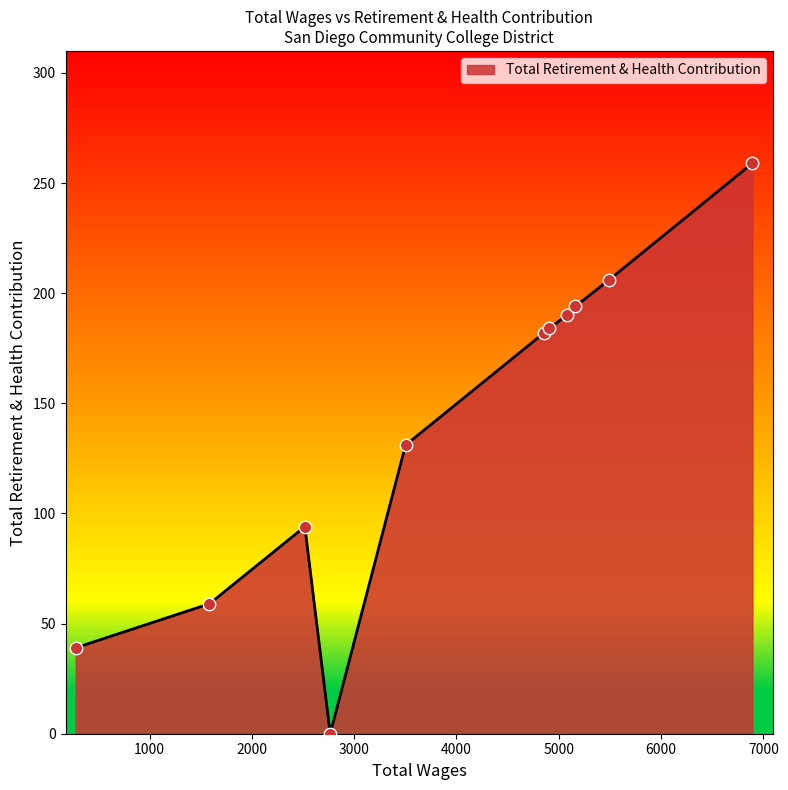

What is the greatest value displayed?

259